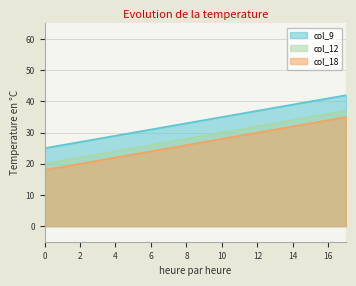

At which label is col_9 closest to 33?

7